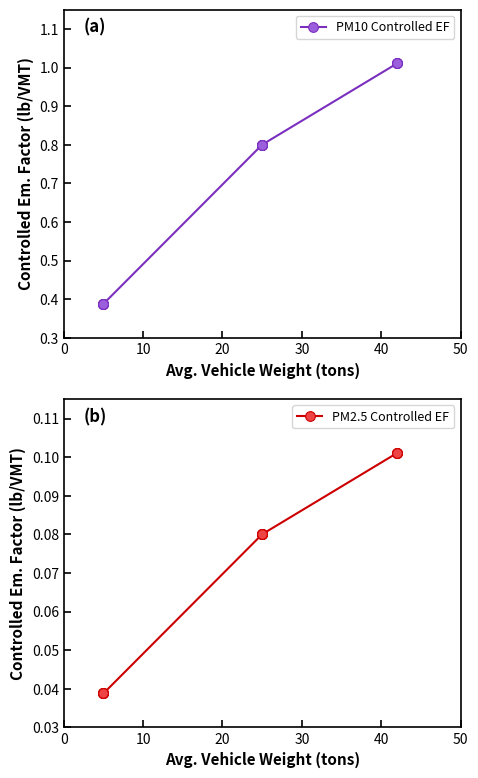

True or false: PM10 Controlled EF and PM2.5 Controlled EF cross at least once.

False